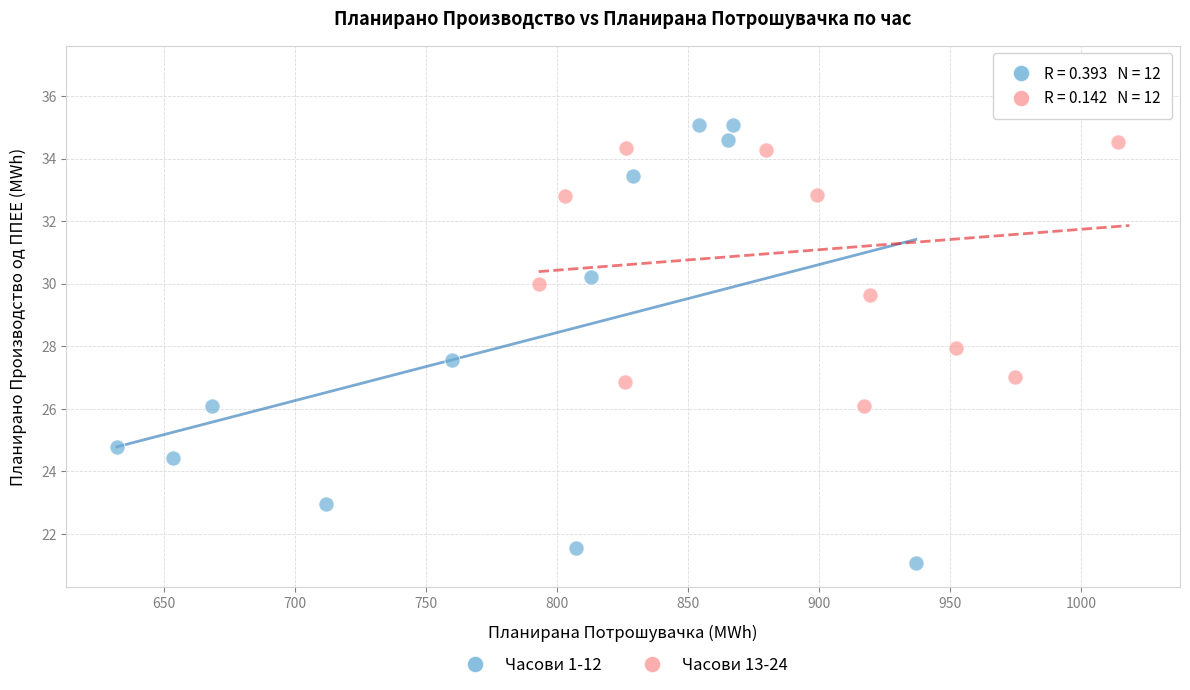

Which series contains the highest Y value?

Часови 13-24